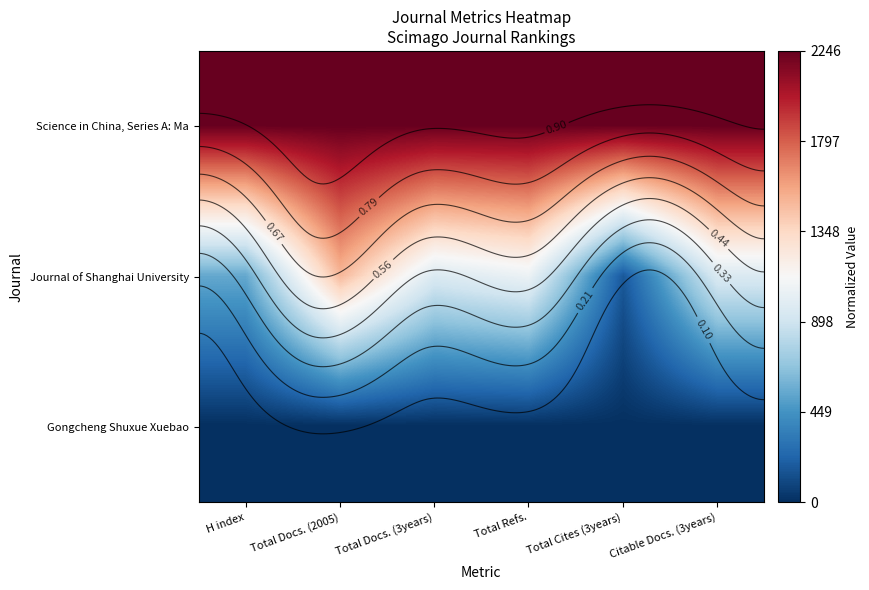

What is the maximum value shown in the chart?

1.0